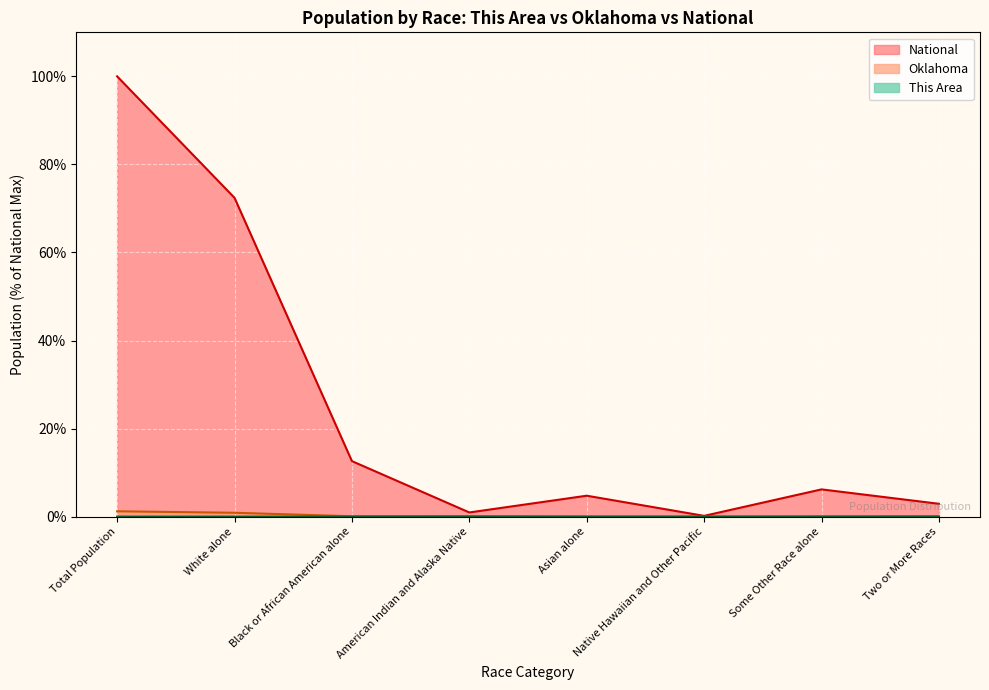

True or false: This Area and National cross at least once.

False